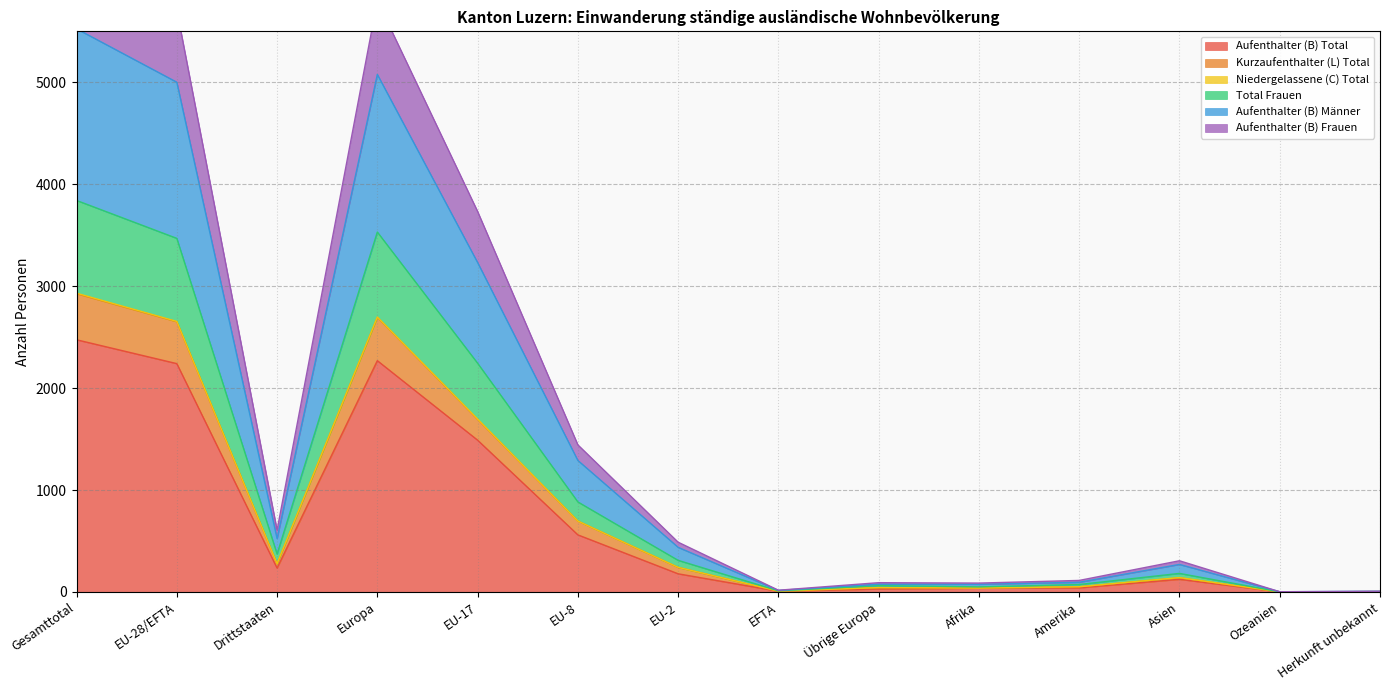

What position from the left is Asien?

12